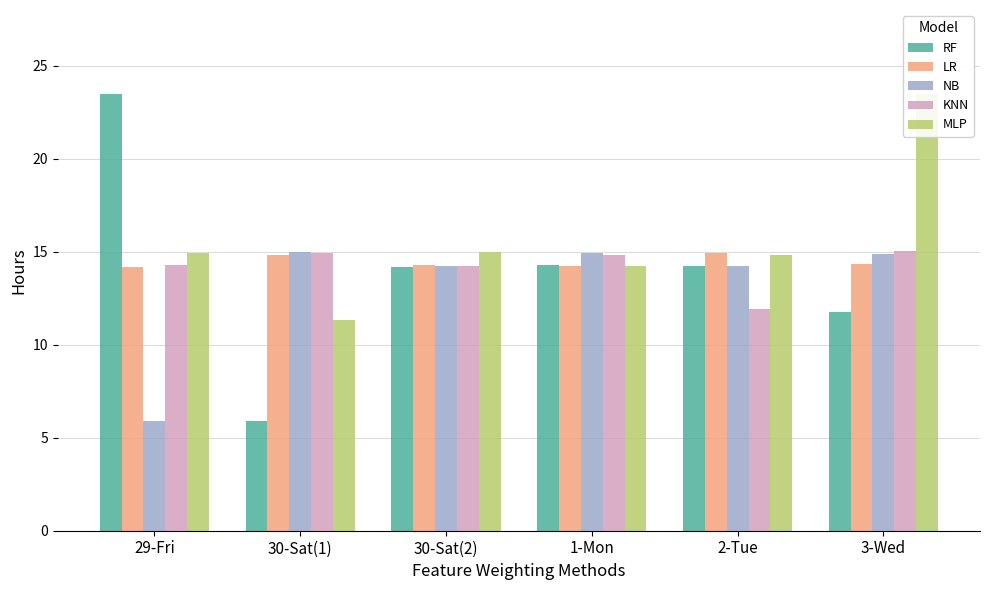

Reading left to right, transcribe all the data shown in this chart.

RF: 29-Fri=23.5	30-Sat(1)=5.9	30-Sat(2)=14.2	1-Mon=14.3	2-Tue=14.2	3-Wed=11.7
LR: 29-Fri=14.2	30-Sat(1)=14.8	30-Sat(2)=14.3	1-Mon=14.2	2-Tue=14.9	3-Wed=14.3
NB: 29-Fri=5.9	30-Sat(1)=15.0	30-Sat(2)=14.2	1-Mon=14.9	2-Tue=14.2	3-Wed=14.9
KNN: 29-Fri=14.3	30-Sat(1)=14.9	30-Sat(2)=14.2	1-Mon=14.8	2-Tue=11.9	3-Wed=15.0
MLP: 29-Fri=14.9	30-Sat(1)=11.3	30-Sat(2)=15.0	1-Mon=14.2	2-Tue=14.8	3-Wed=23.5